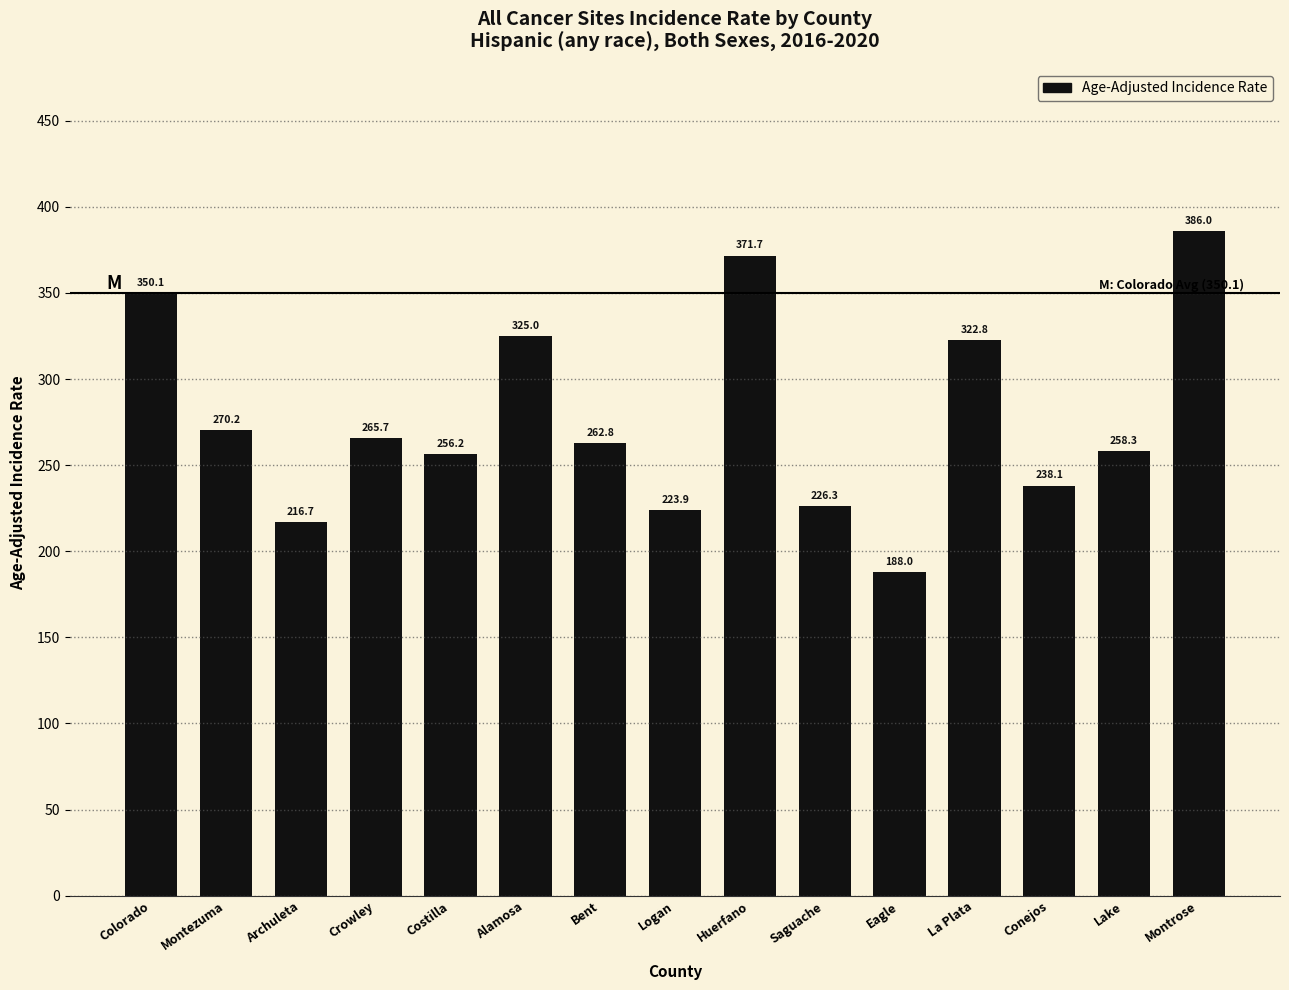

Which category has the lowest value across all series?

Eagle